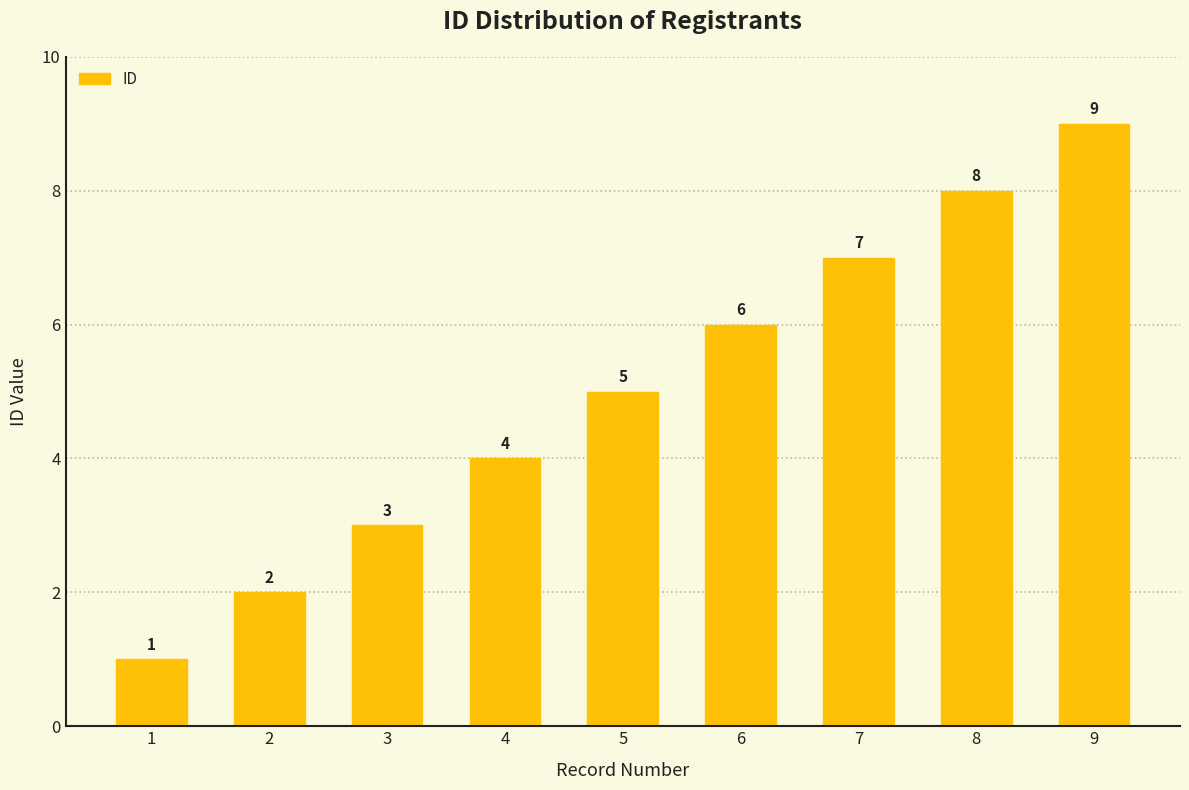

What is the minimum value shown in the chart?

1